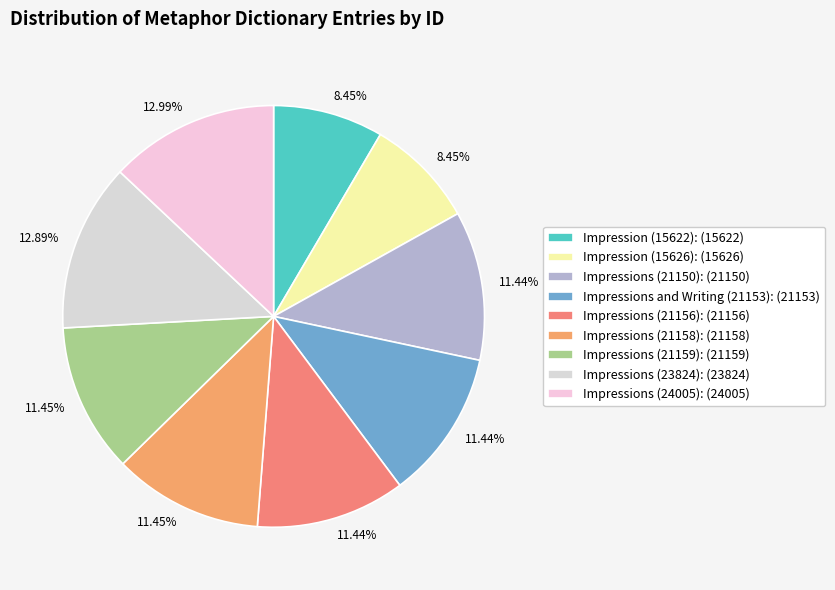

The Impression (15626) slice represents 3% of the pie. True or false?

False